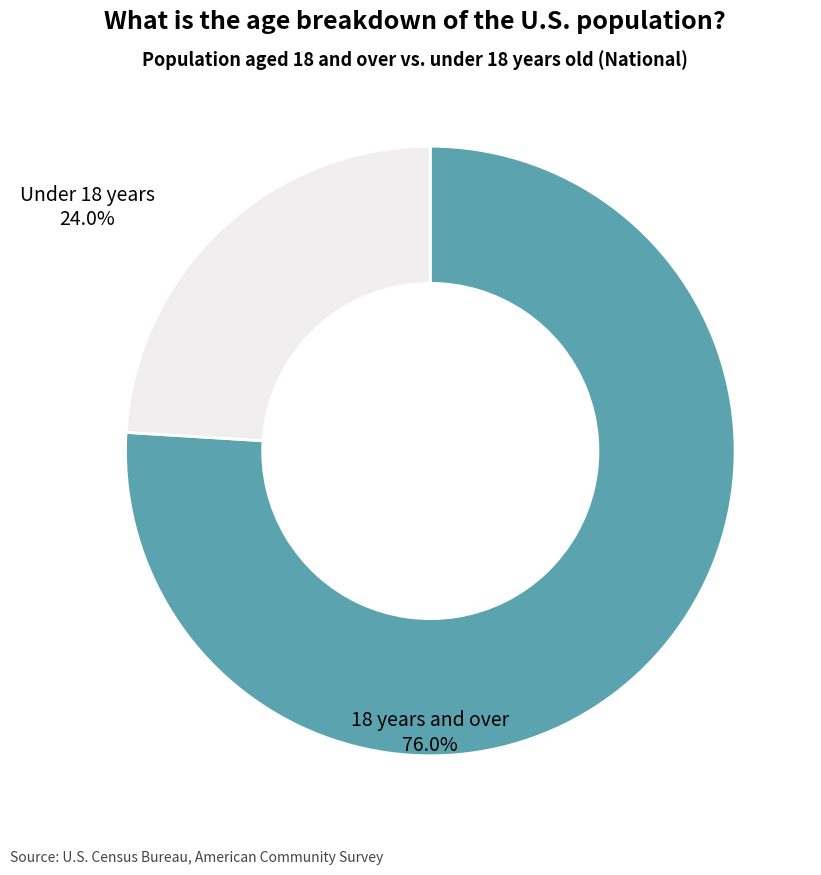

What is the ratio of the value at 18 years and over to the value at Under 18 years?

3.2